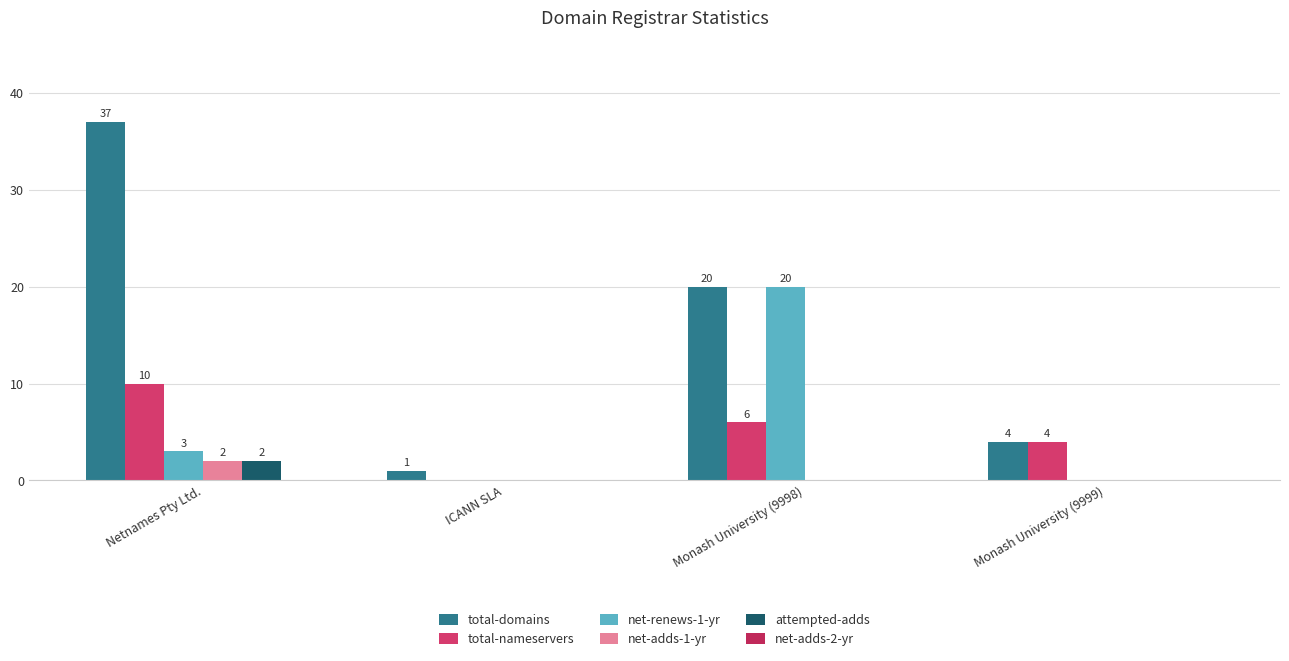

What is the label of the 1st bar from the left?

Netnames Pty Ltd.